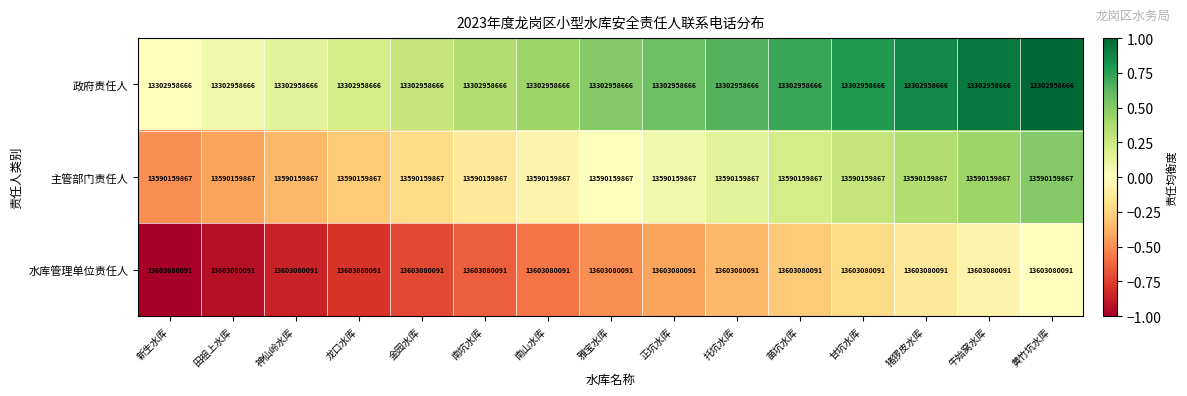

What is the sum of all 主管部门责任人 values?

203852398005